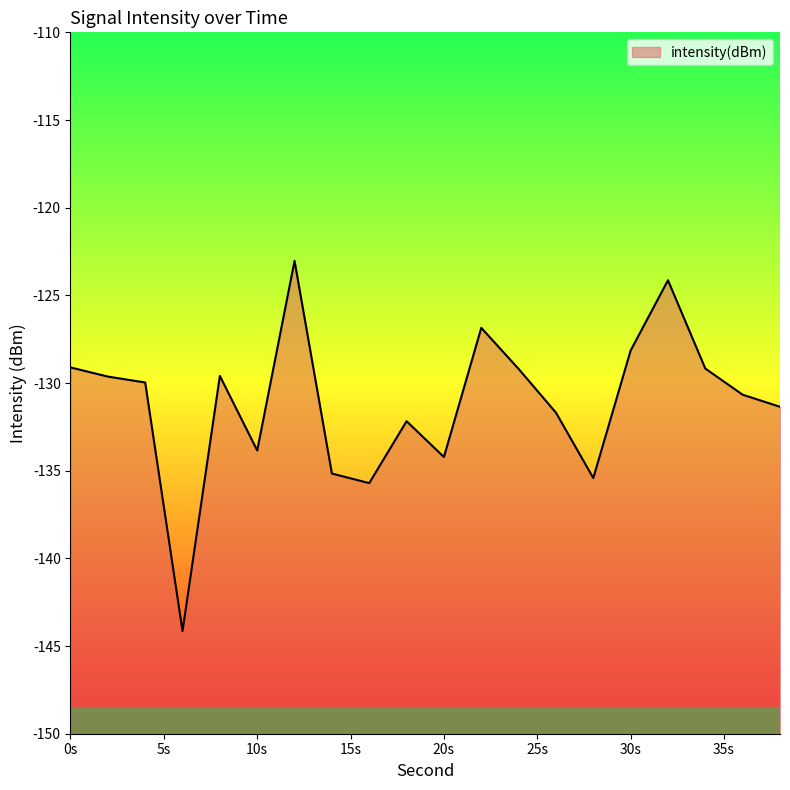

Which category has the lowest value across all series?

6